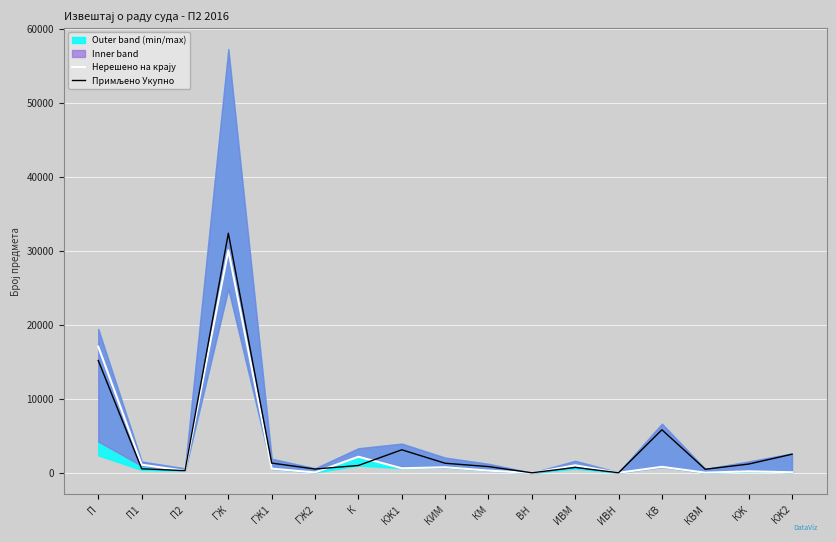

Rank the series at ВН from lowest to highest value.

Нерешено на крају, Примљено Укупно